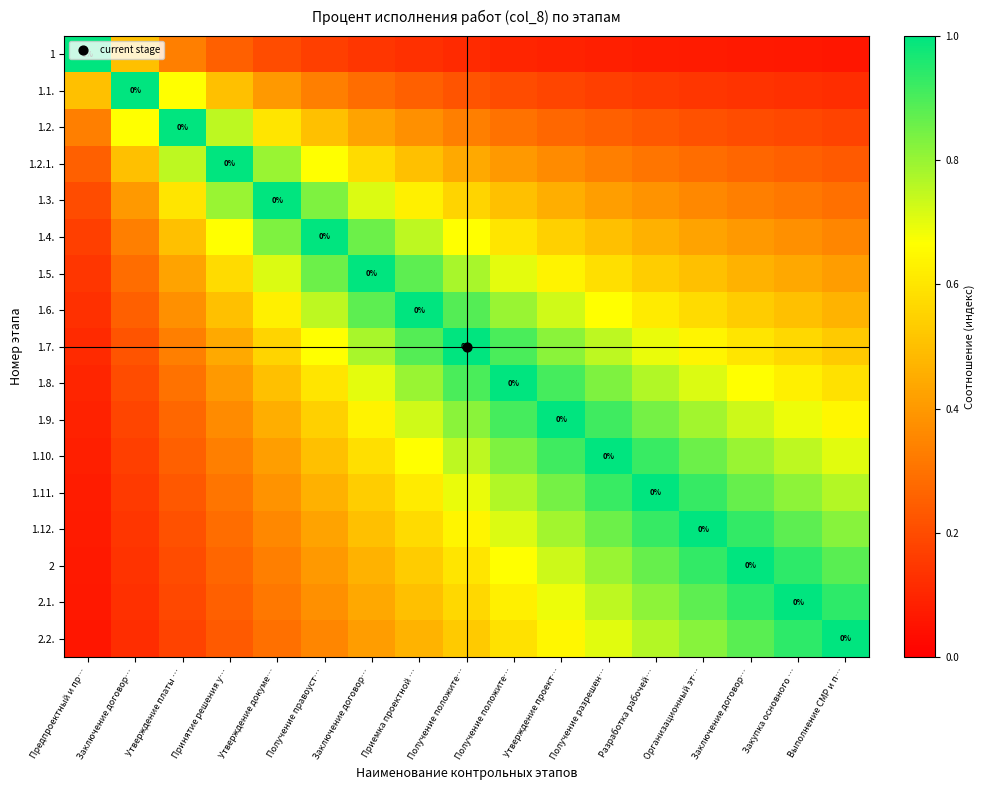

What is the difference between the maximum and minimum values in the 1.12. series?

0.9